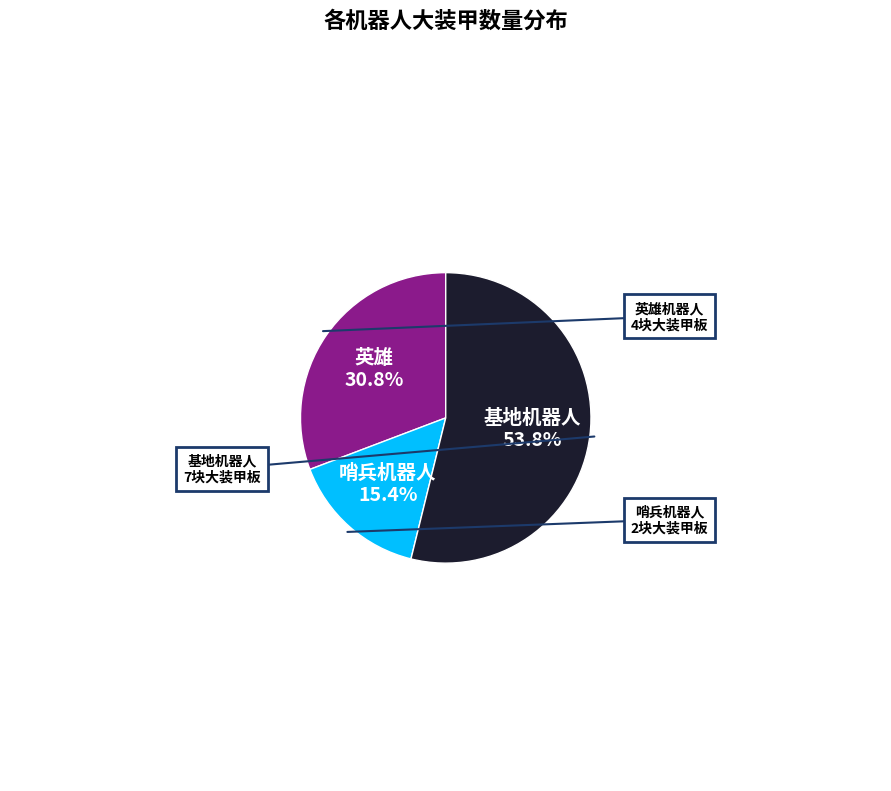

Is there a majority slice in this chart?

Yes